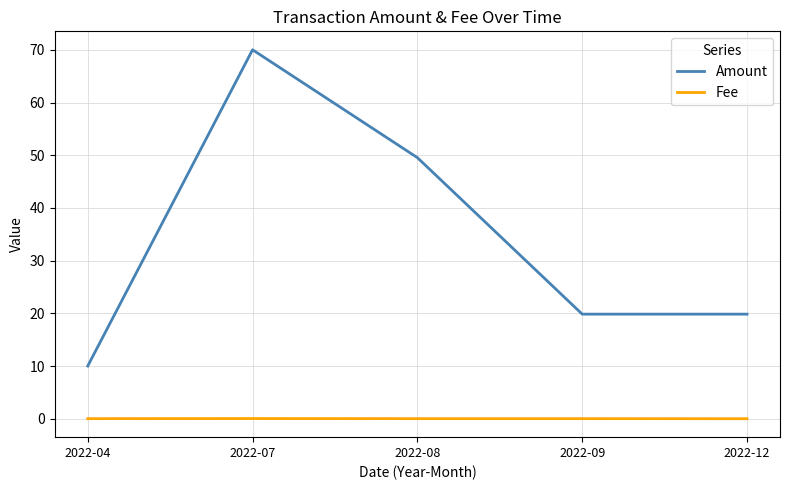

True or false: Amount and Fee intersect in this chart.

False